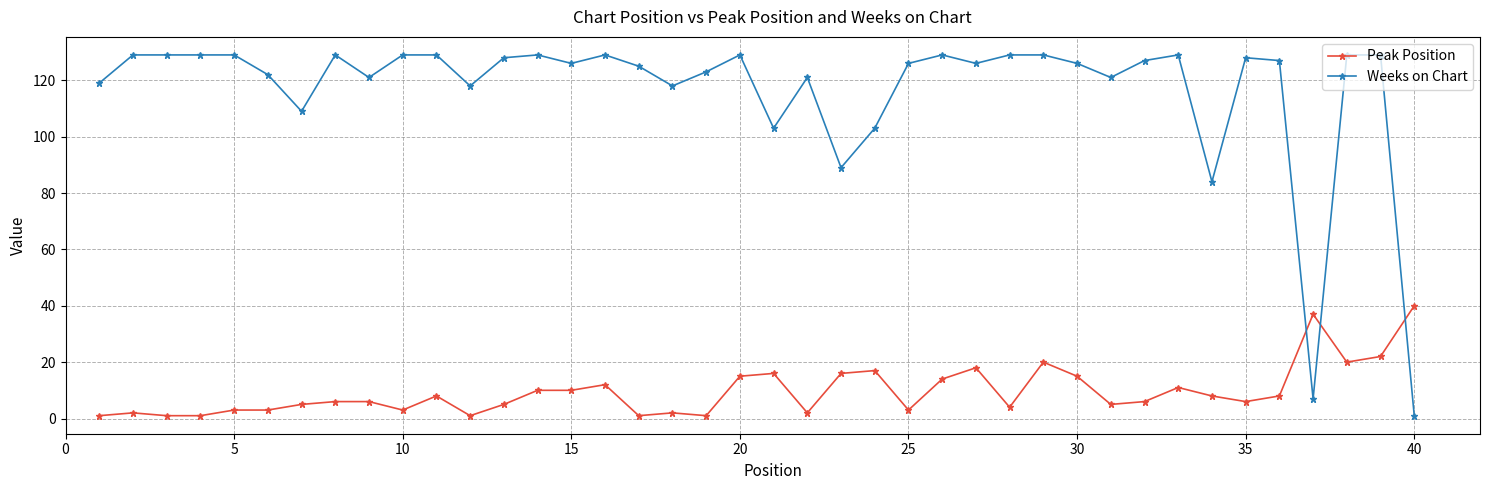

How many times do Weeks on Chart and Peak Position cross each other?

3